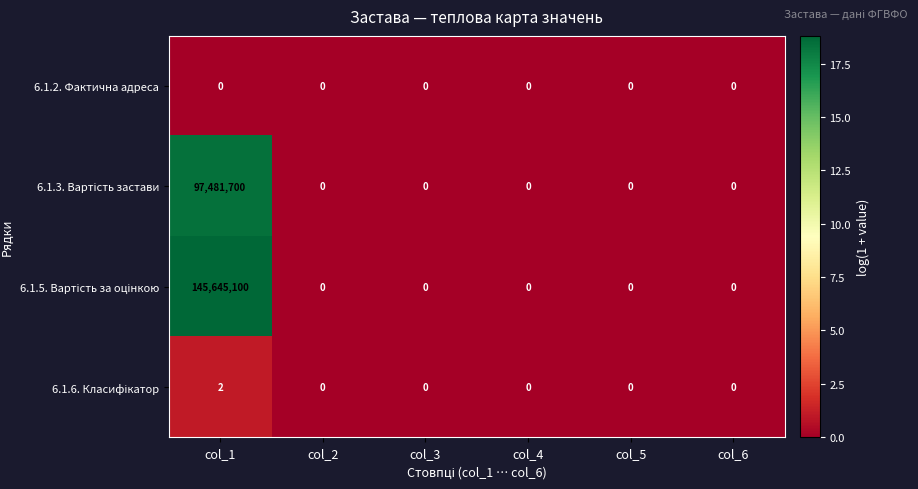

At which category is the sum across all series the highest?

col_1